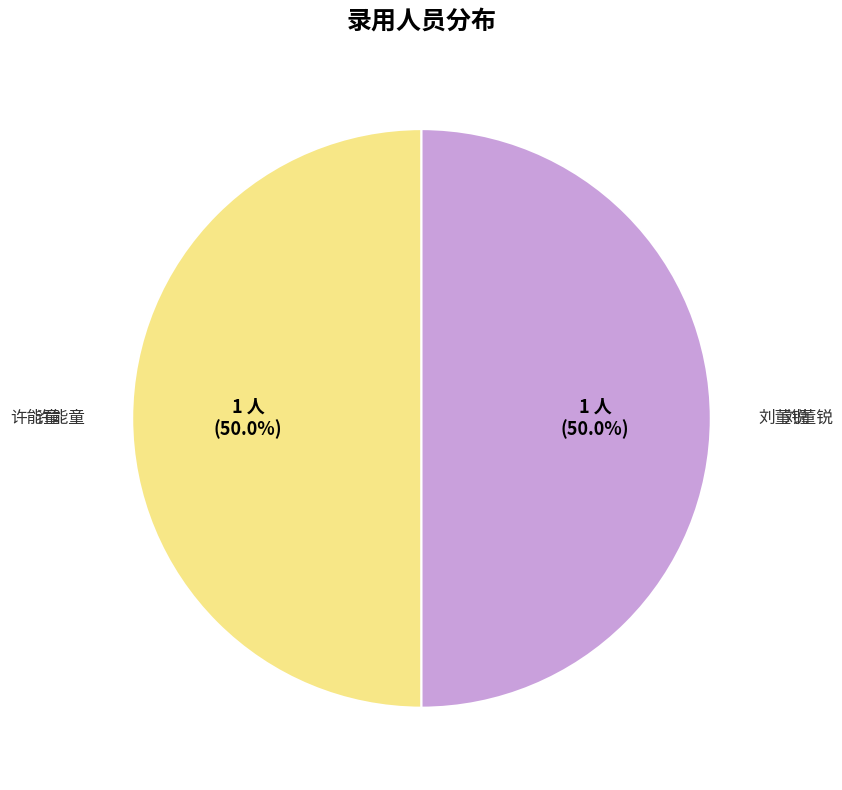

How many segments does this pie chart have?

2